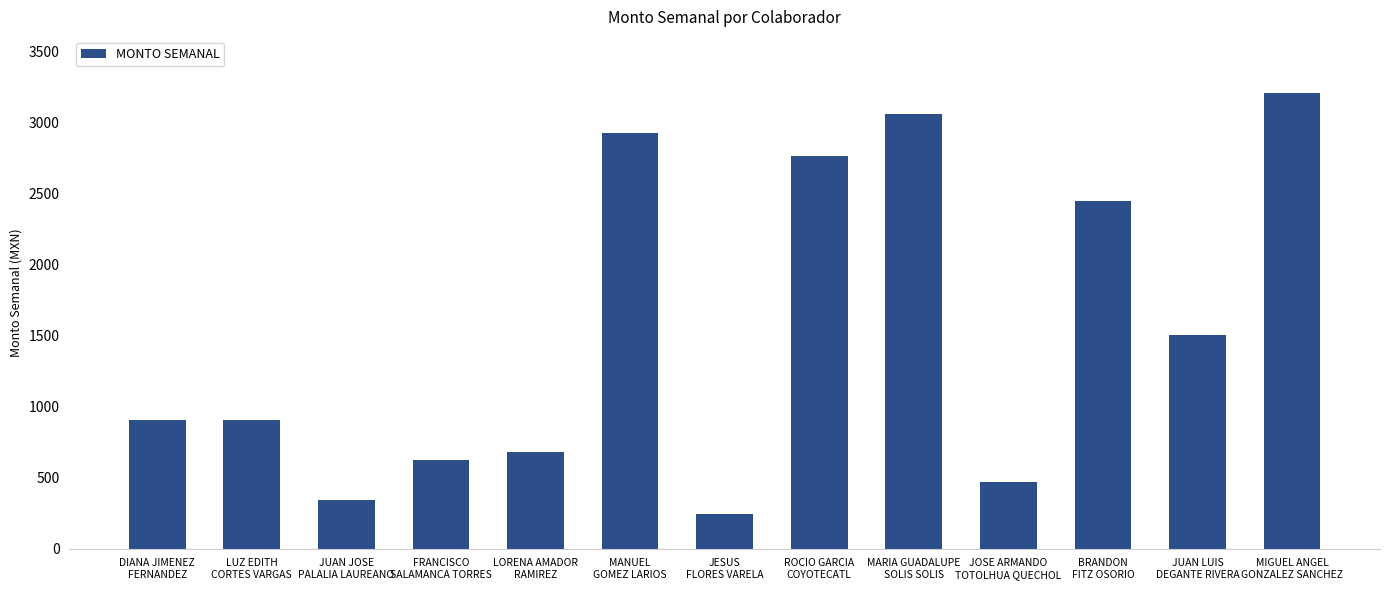

Is it true that the value at MARIA GUADALUPE
SOLIS SOLIS is 3054.8?

True